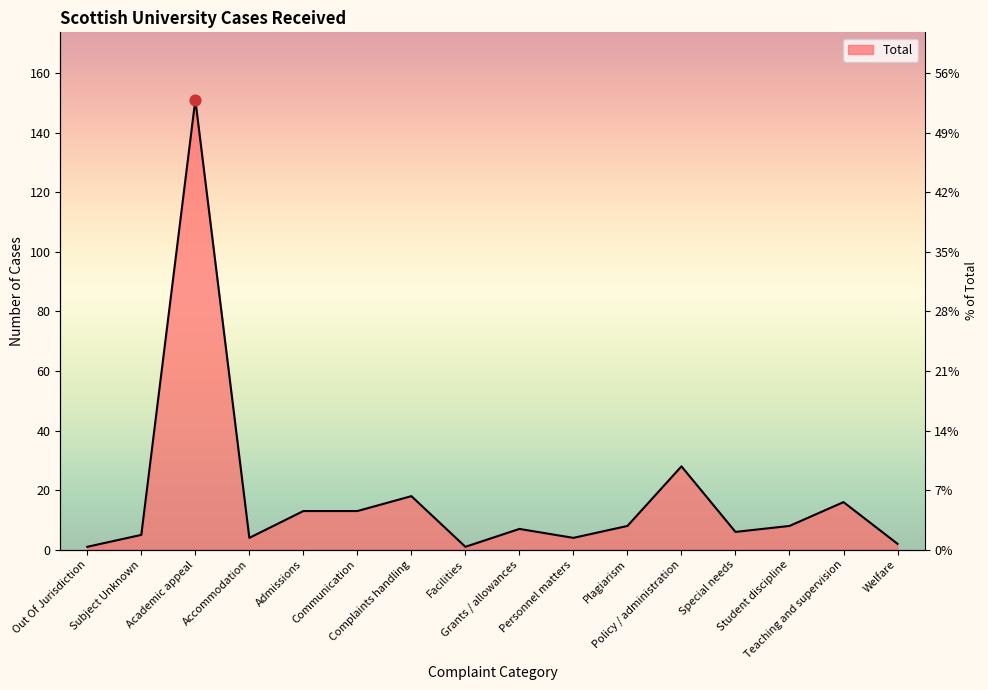

What is the change in value from Academic appeal to Communication?

-138